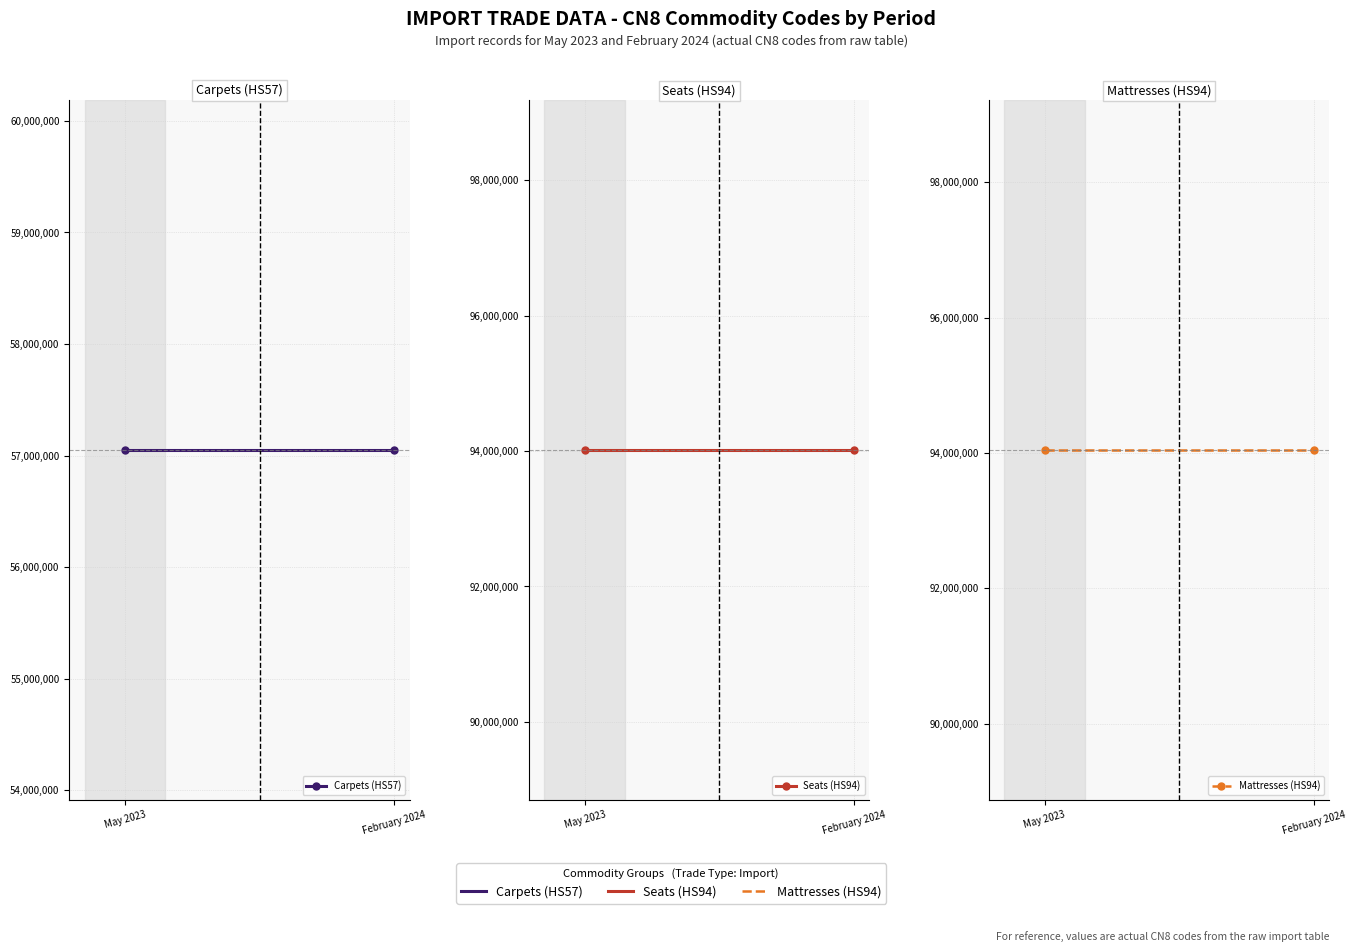

The value of Seats (HS94) at May 2023 is 94016900. True or false?

True